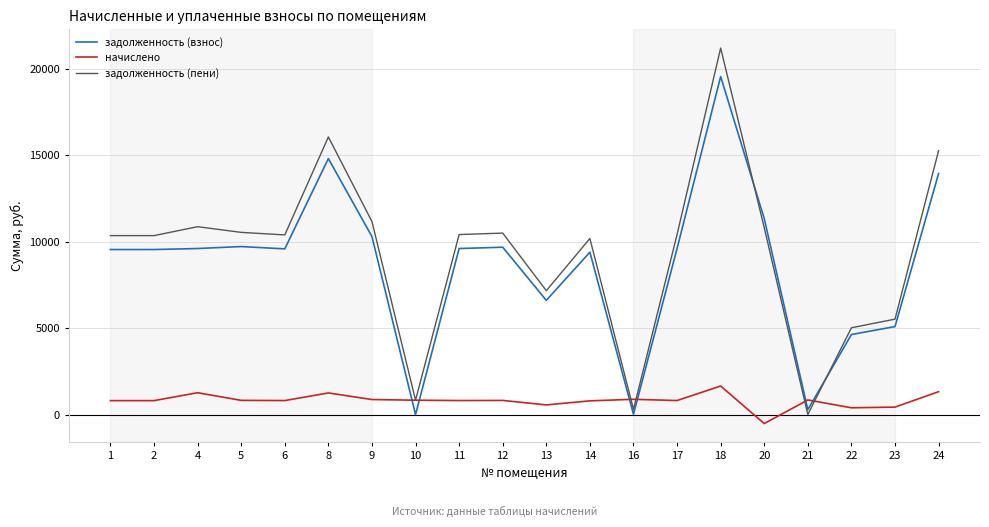

What is the sum of the начислено values at 4 and 21?

2107.6